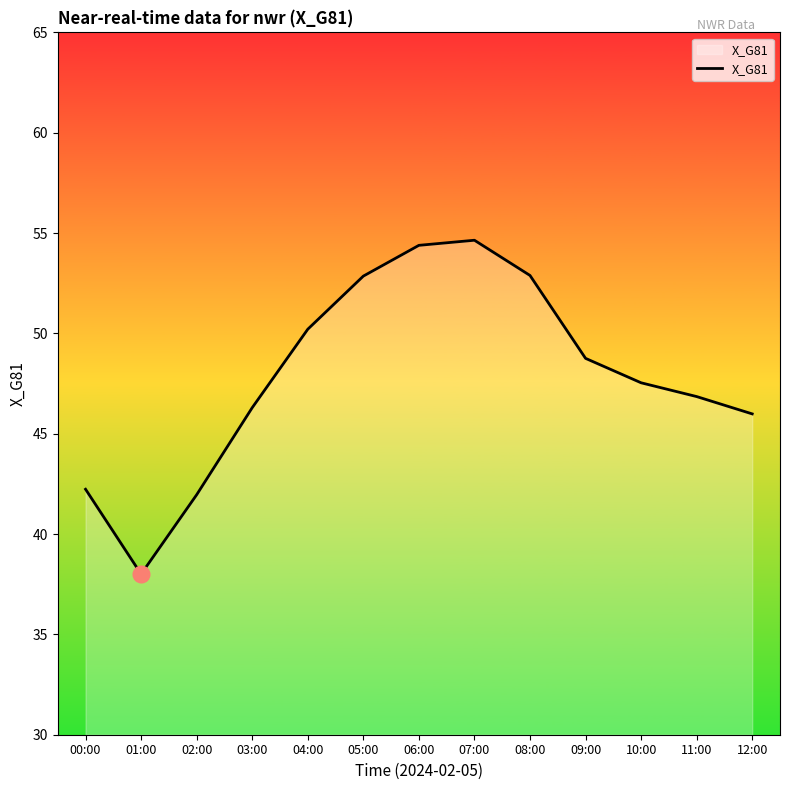

How many interior local valleys (lower than both neighbors) does the data have?

1